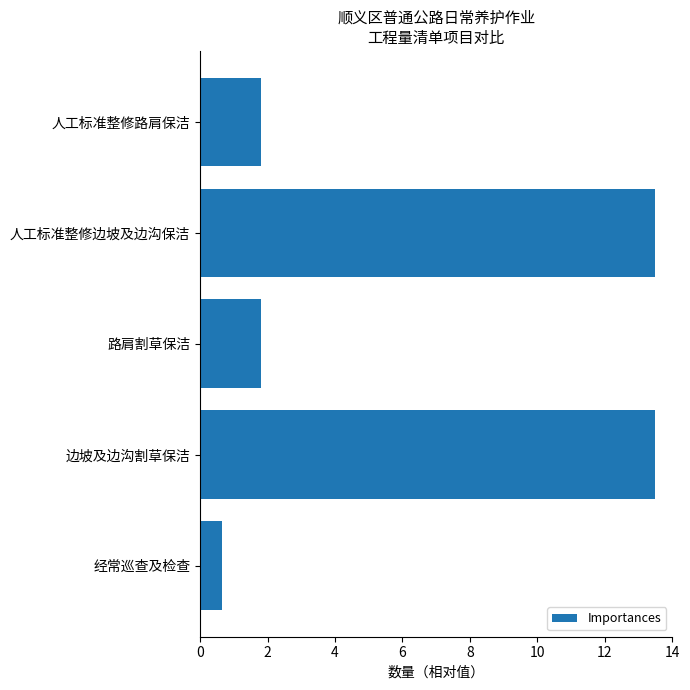

What is the minimum value shown in the chart?

0.6